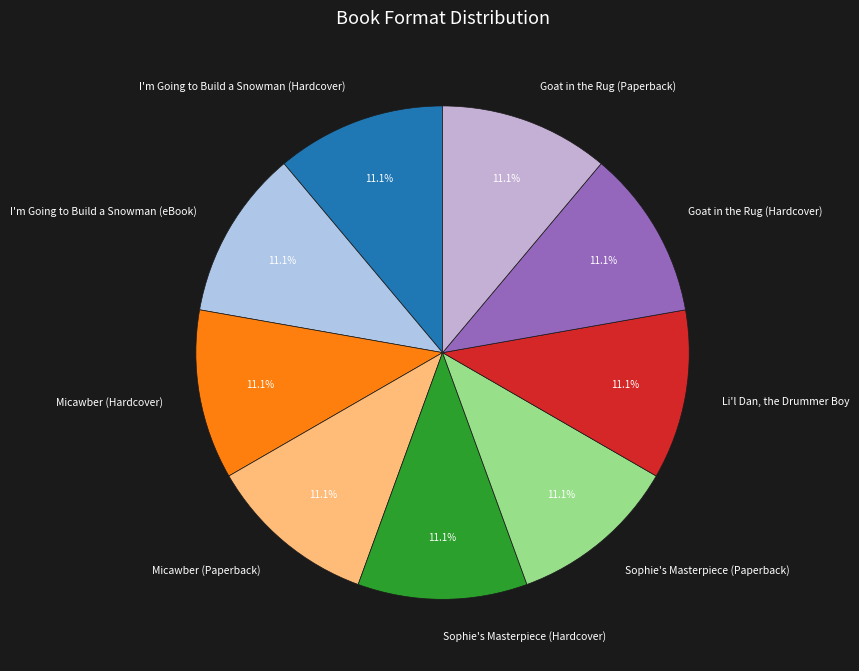

What percentage is NOT represented by Goat in the Rug (Paperback)?

88.9%